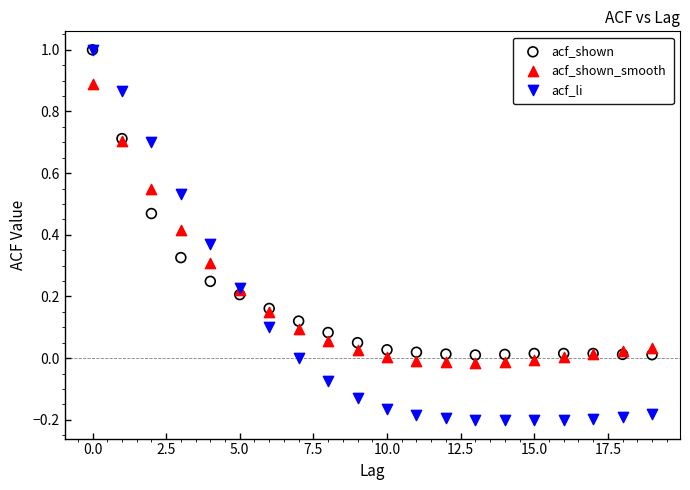

Which series contains the lowest Y value?

acf_li